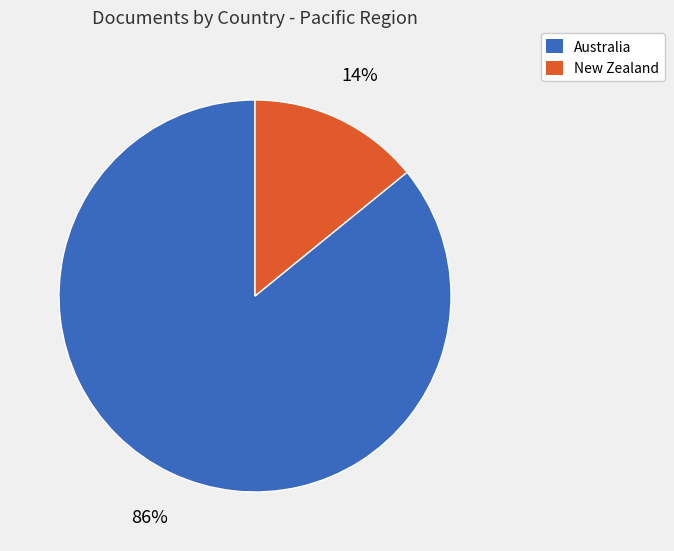

To the nearest percent, what is the combined percentage of New Zealand and Australia?

100%